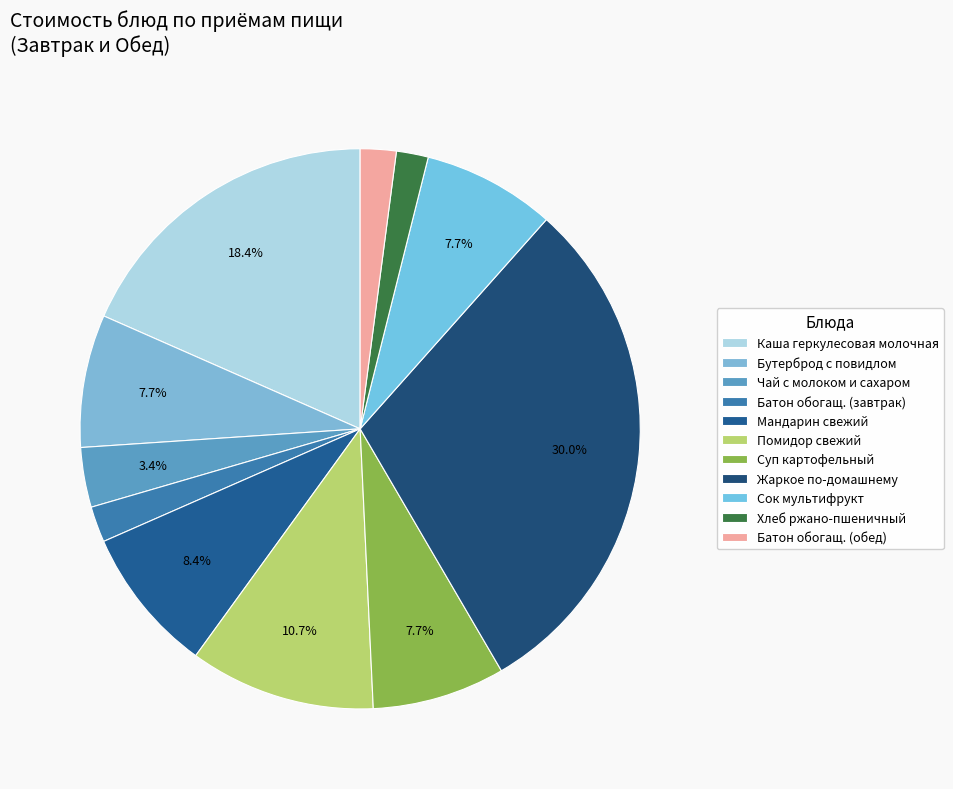

How many slices are in this pie chart?

11